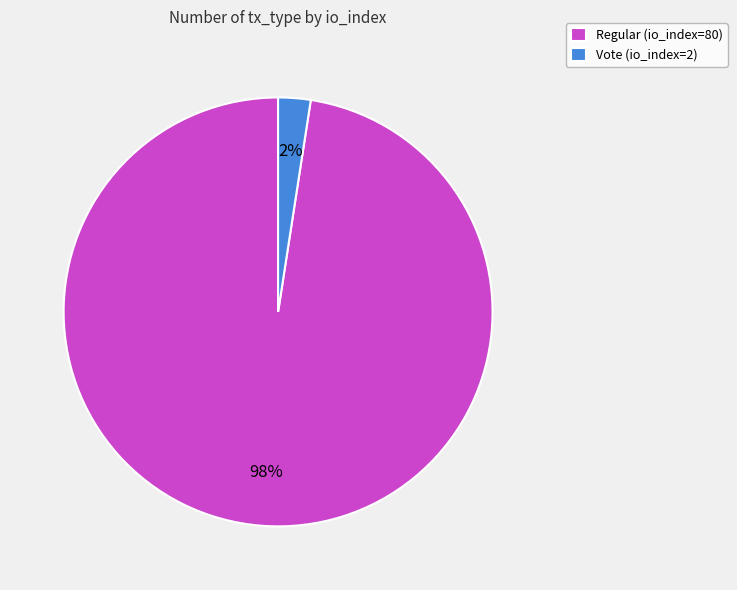

Count the number of slices in the pie.

2